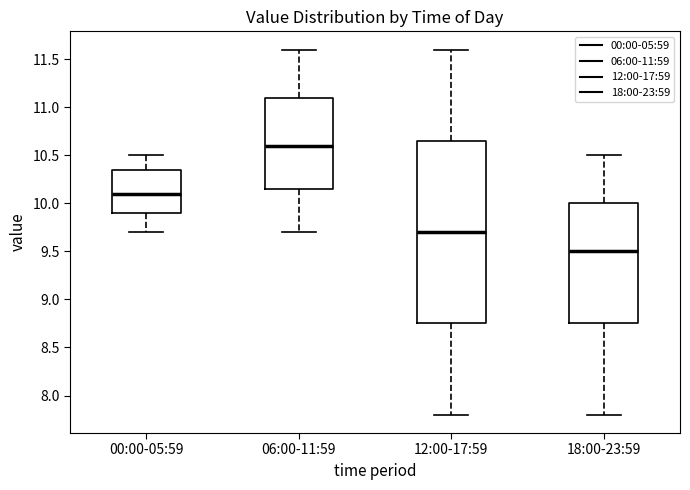

Reading left to right, read every box against the y-axis: the position of its median line, the range the box covers, and the ends of its whiskers. The values are not printed on the chart, so give them approximately, as read against the axis.

00:00-05:59: median 10.10, box 9.90 to 10.35, whiskers 9.70 to 10.50
06:00-11:59: median 10.60, box 10.15 to 11.10, whiskers 9.70 to 11.60
12:00-17:59: median 9.70, box 8.75 to 10.65, whiskers 7.80 to 11.60
18:00-23:59: median 9.50, box 8.75 to 10.00, whiskers 7.80 to 10.50